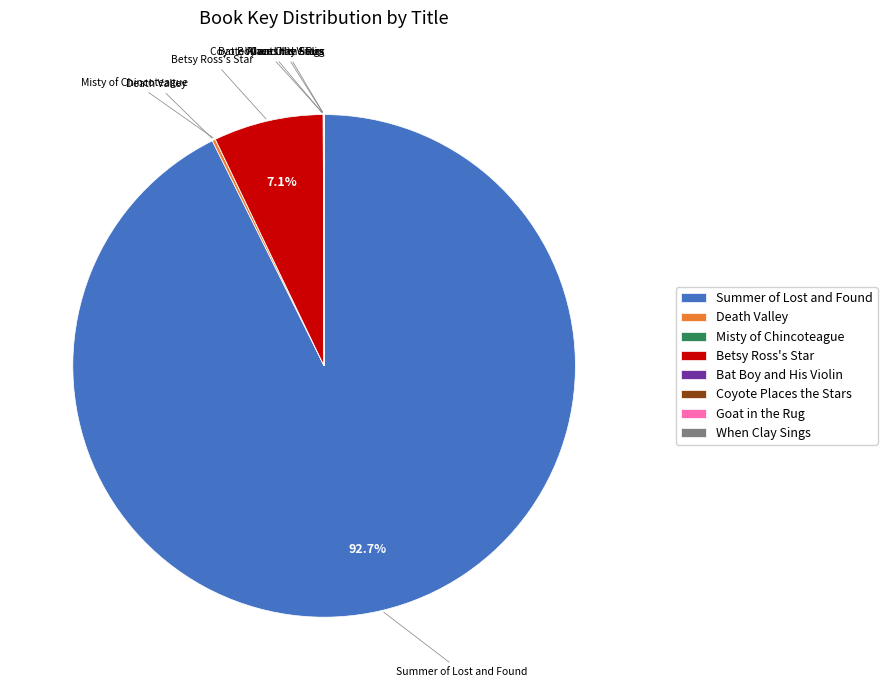

How much of the chart is everything except Betsy Ross's Star?

92.9%